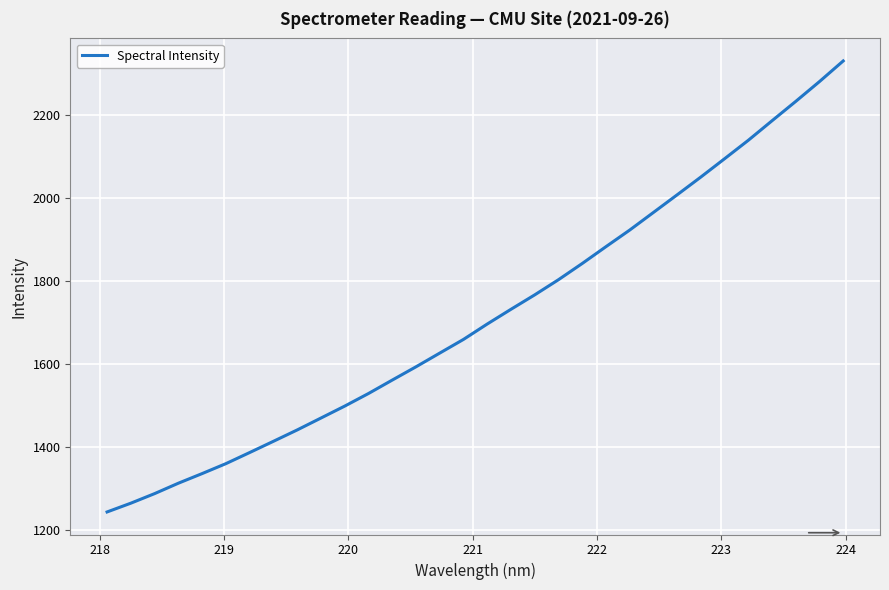

What is the maximum value shown in the chart?

2330.3